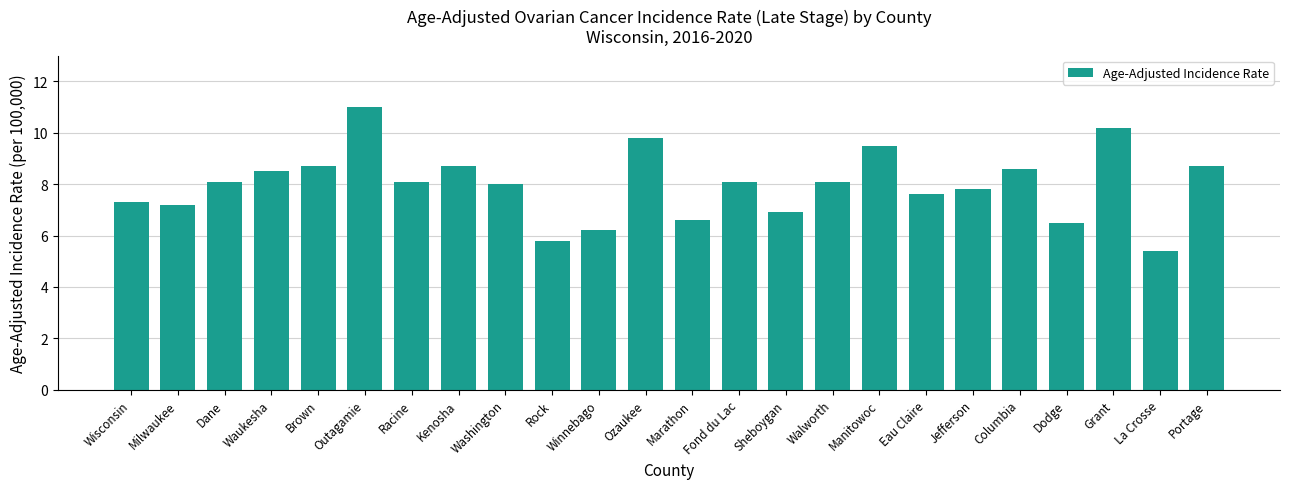

Where does the data first go above 8?

Dane